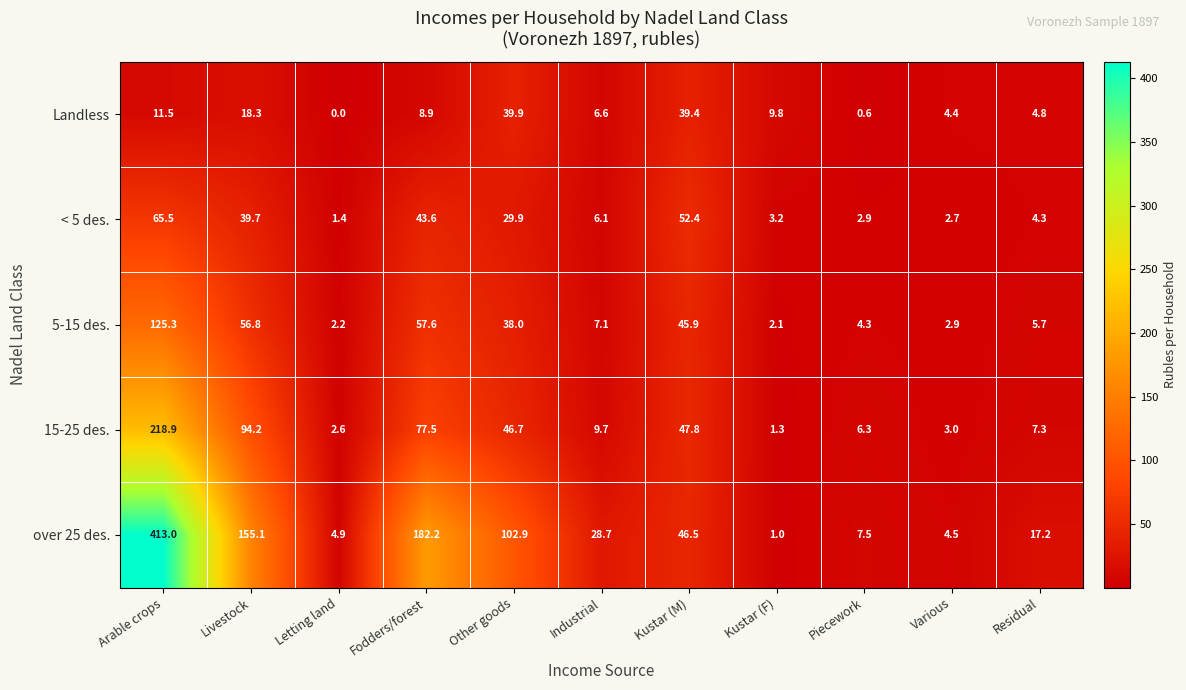

What is the difference between the highest and lowest values at Other goods?

73.0